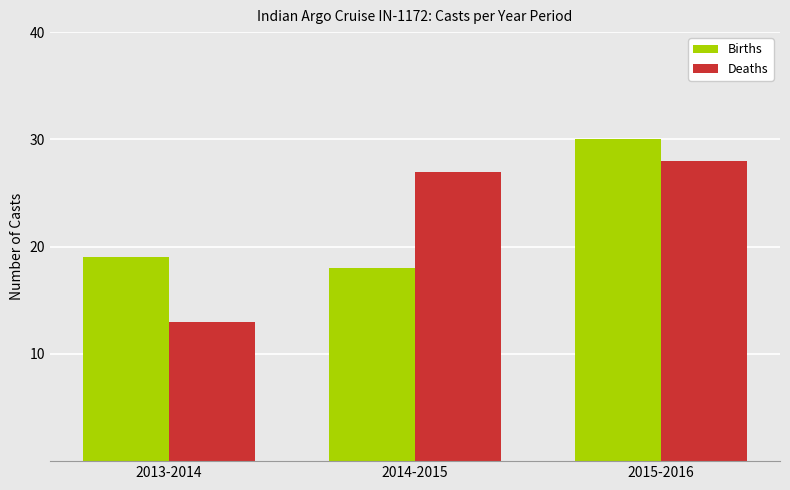

Reading left to right, list all the values displayed in this chart.

Births: 19	18	30
Deaths: 13	27	28